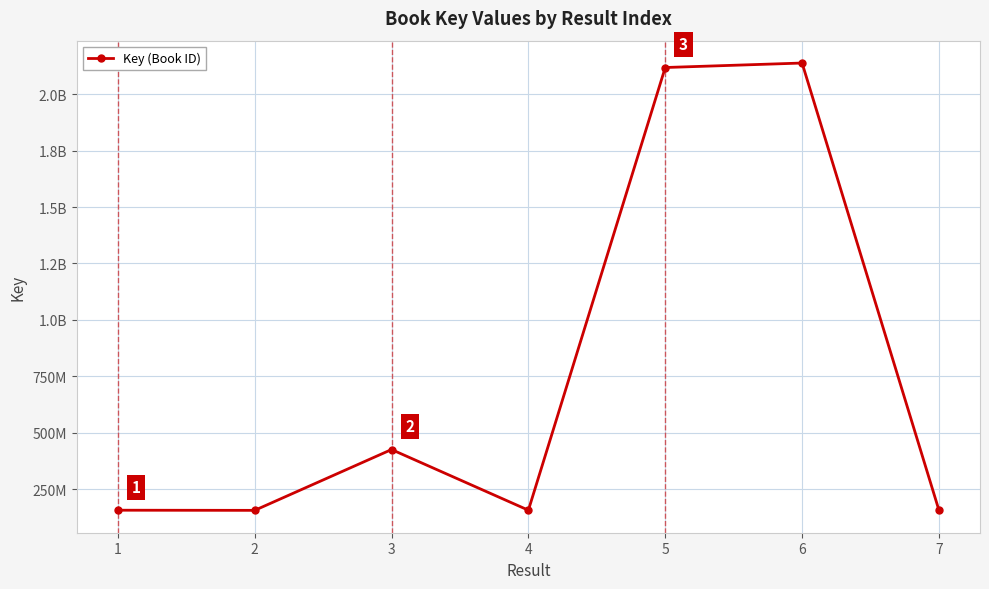

How many interior local peaks (higher than both neighbors) does the data have?

2